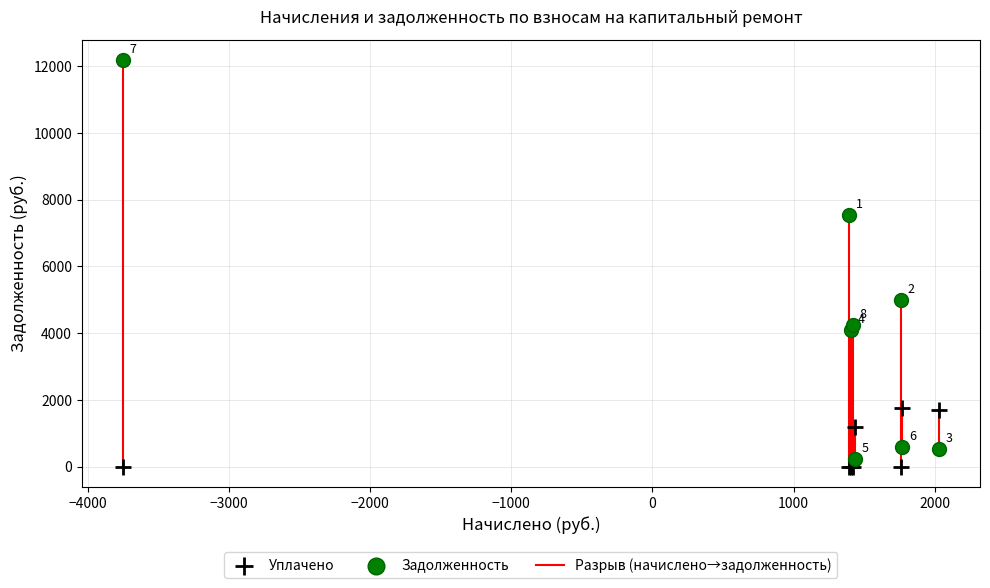

Which series has the widest spread of Y values?

Задолженность